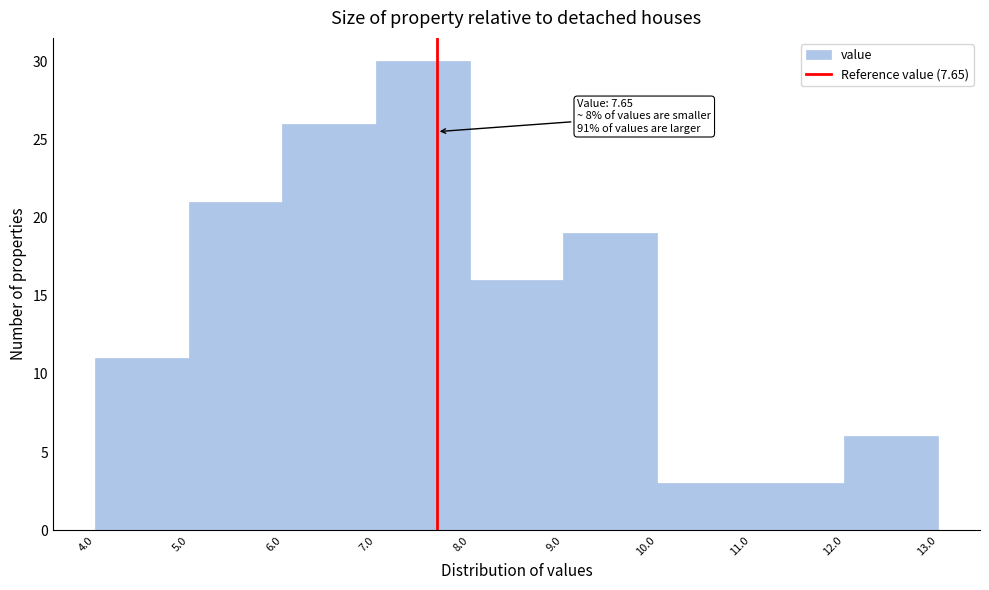

Over which range of the x-axis is the bar tallest?

7.0 to 8.0